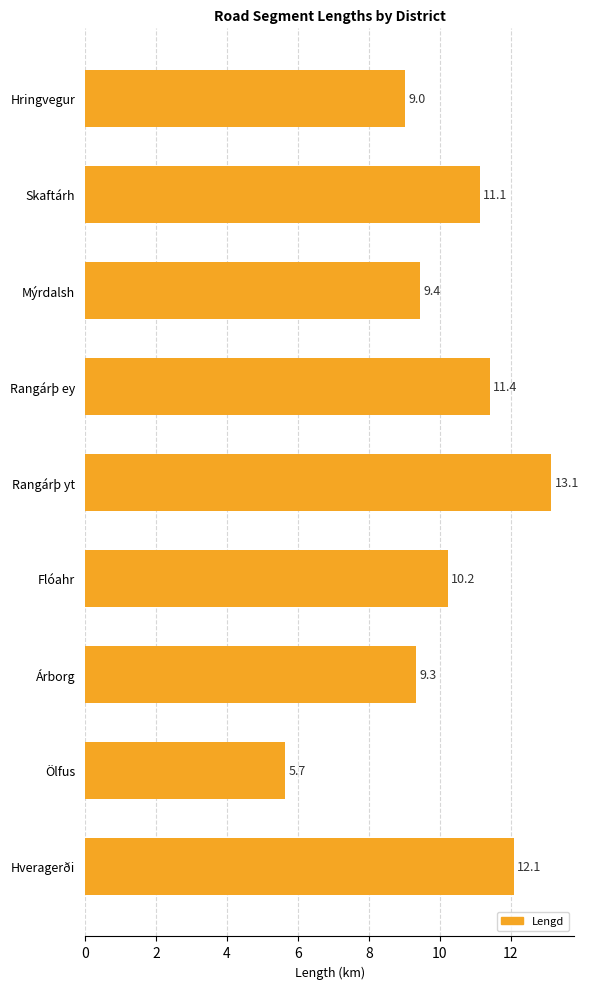

What is the minimum value shown in the chart?

5.7